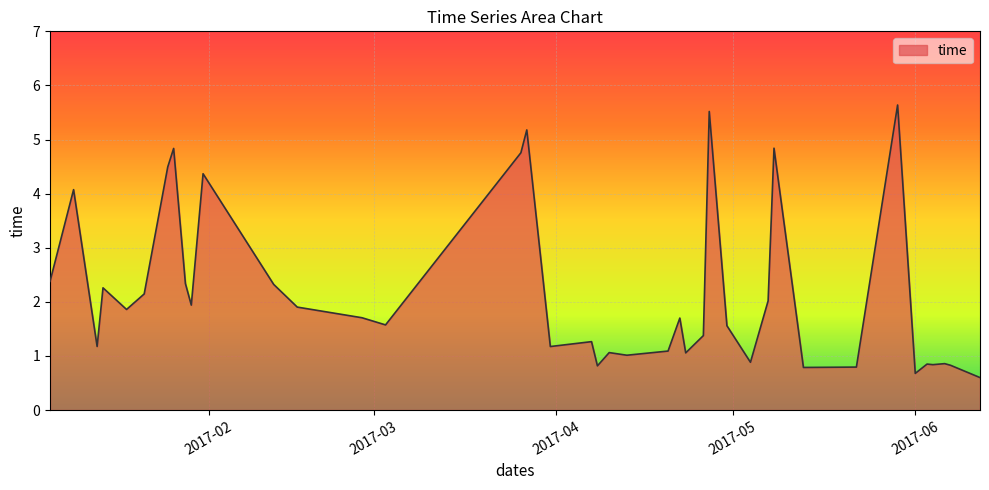

What is the difference between the maximum and minimum values?

5.0